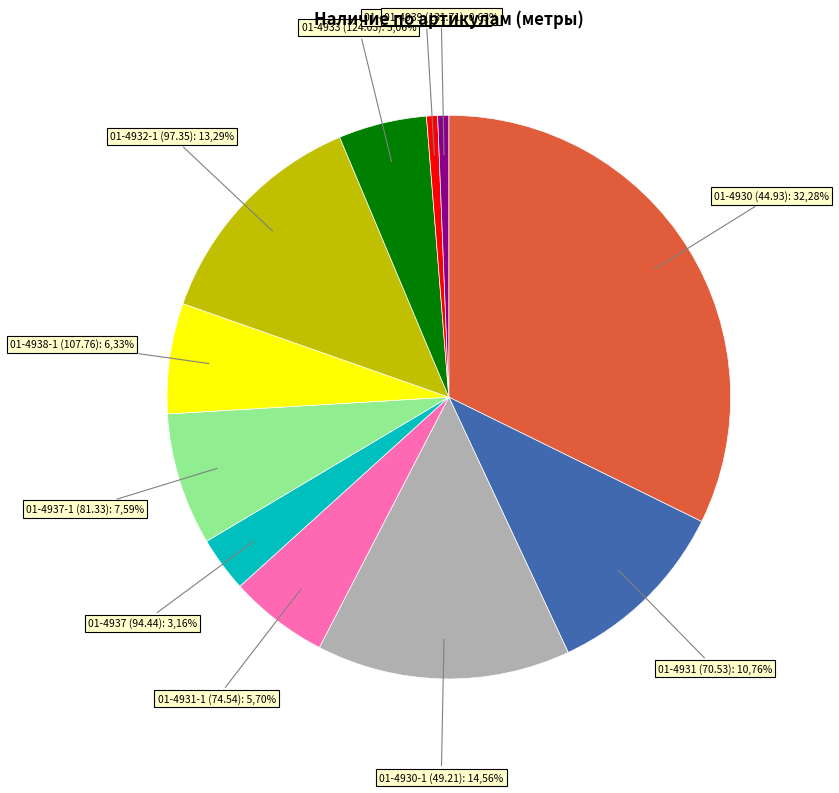

What is the ratio of the value at 01-4938-1 (107.76) to the value at 01-4931-1 (74.54)?

1.1